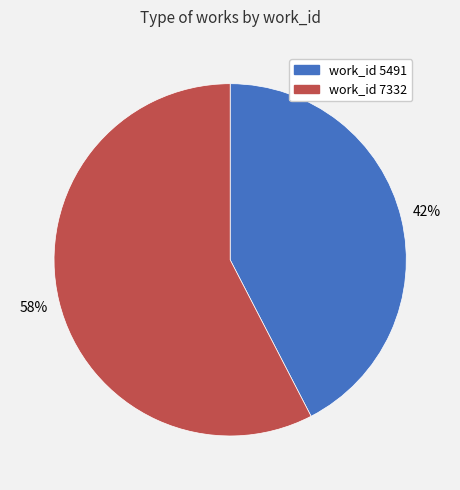

To the nearest percent, what is the average slice percentage?

50%